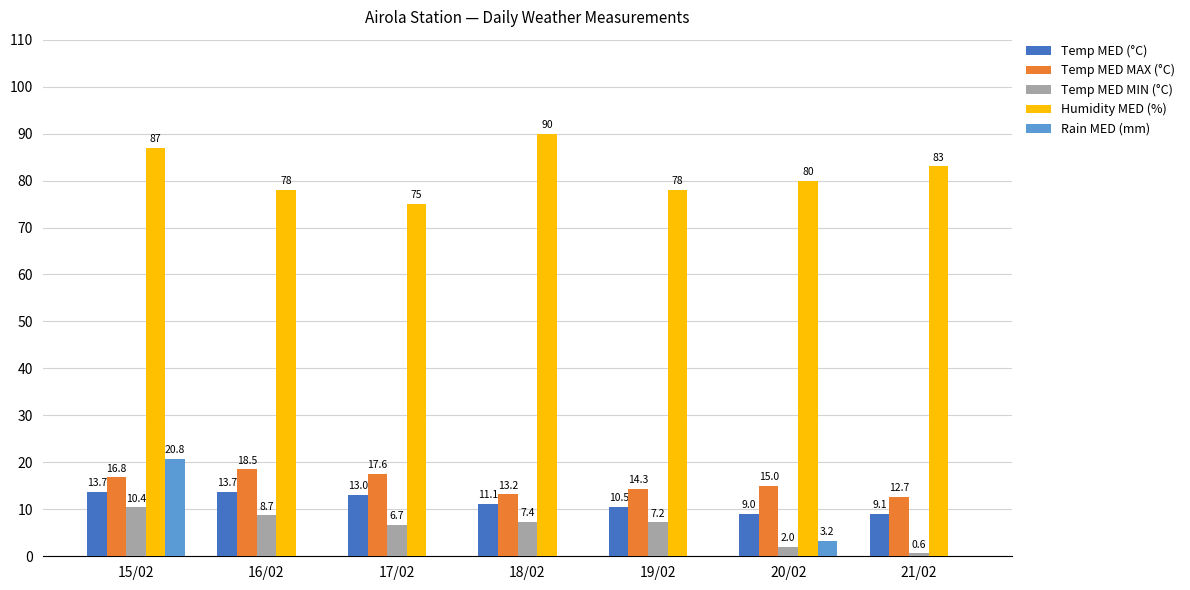

What are all the series names shown in the legend?

Temp MED (°C), Temp MED MAX (°C), Temp MED MIN (°C), Humidity MED (%), Rain MED (mm)